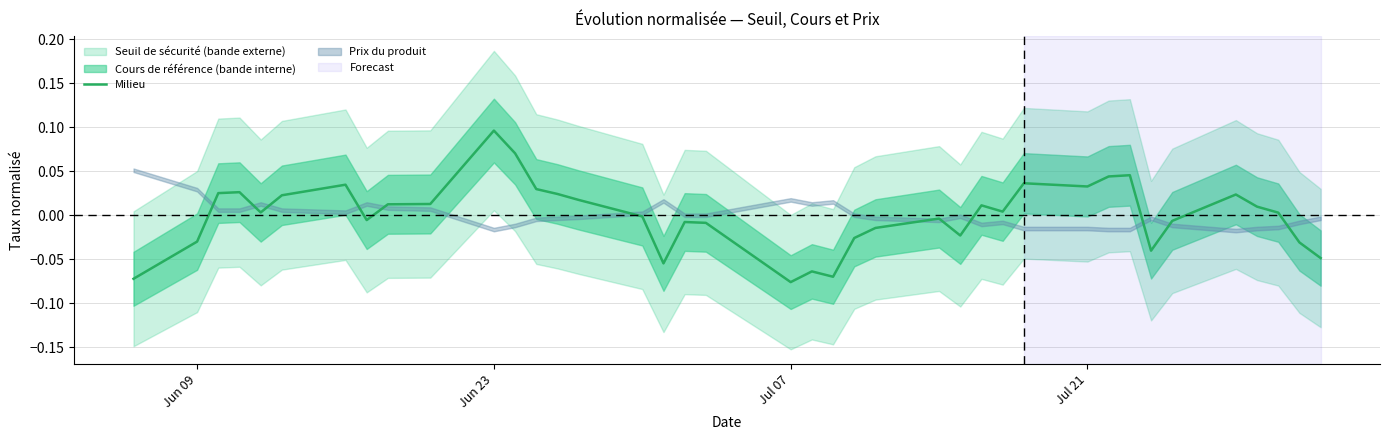

At which label does Milieu reach its peak?

Jun 23